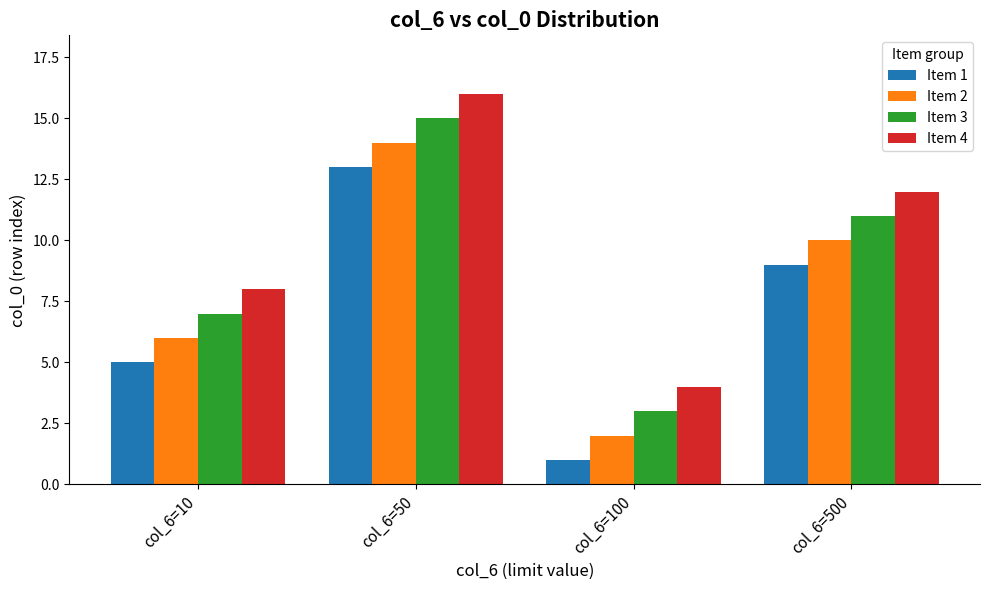

What is the total value across all series at col_6=10?

26